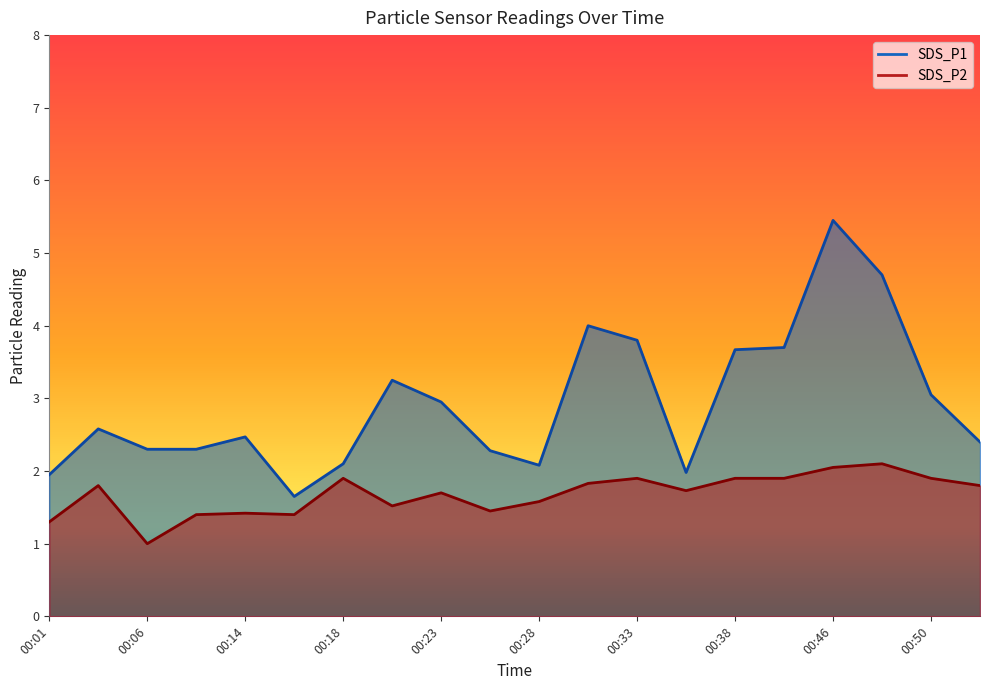

True or false: SDS_P2 and SDS_P1 intersect in this chart.

False